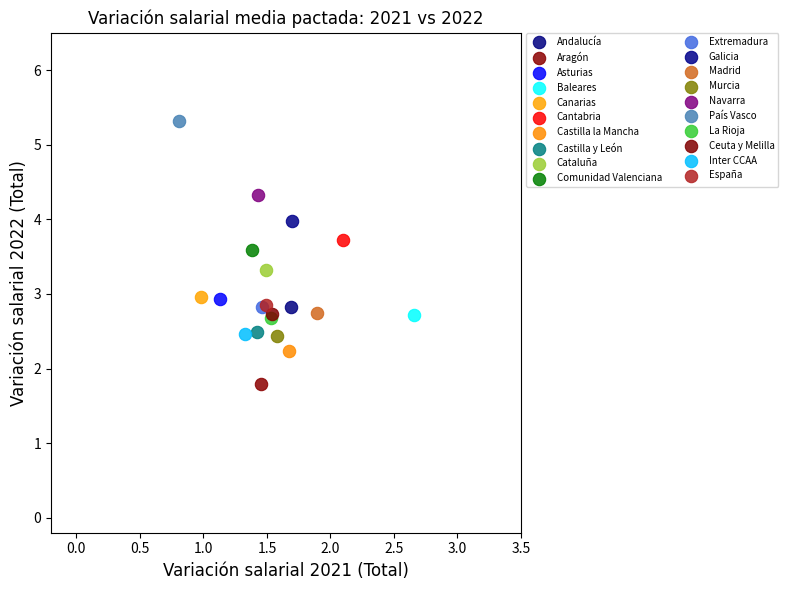

Which series contains the lowest Y value?

Aragón